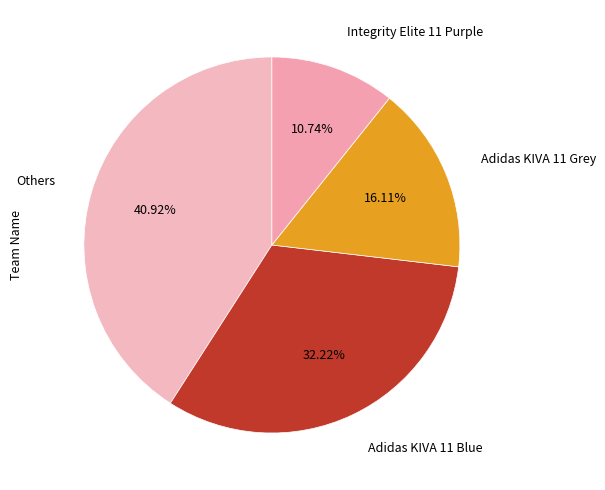

How many segments does this pie chart have?

4